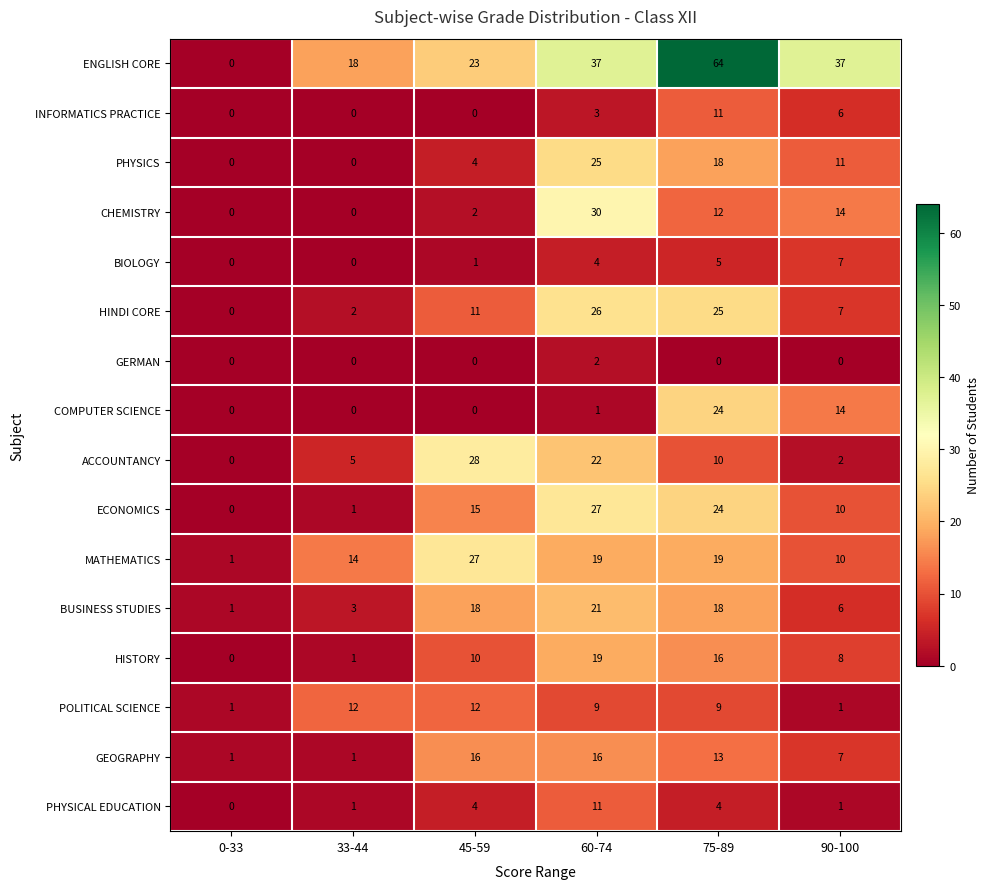

Between 45-59 and 90-100, which series saw the biggest shift?

ACCOUNTANCY